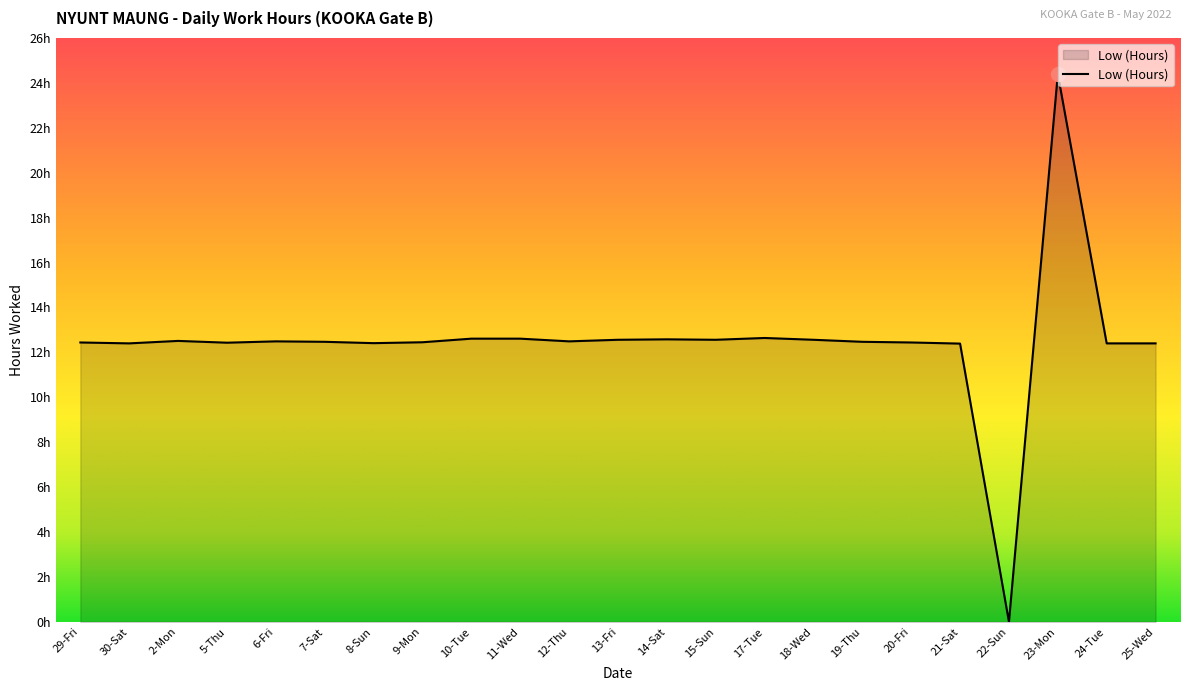

Is this an area chart (filled region under the line)?

Yes